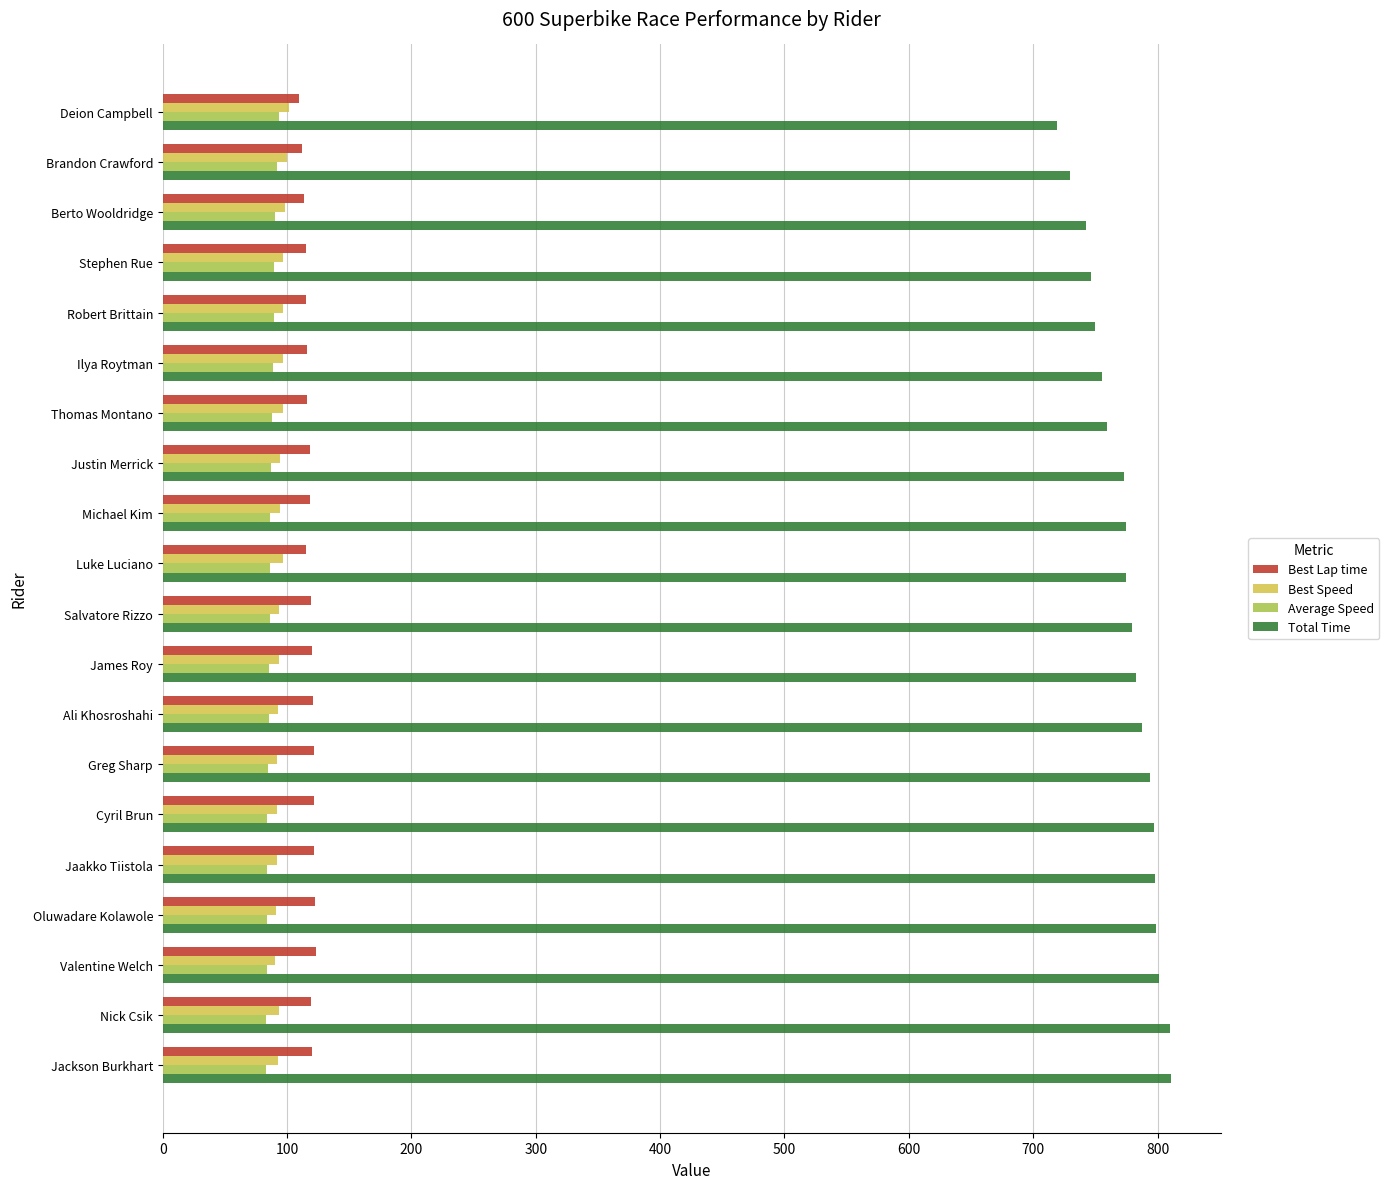

What is the difference between the highest and lowest values at Jaakko Tiistola?

713.9